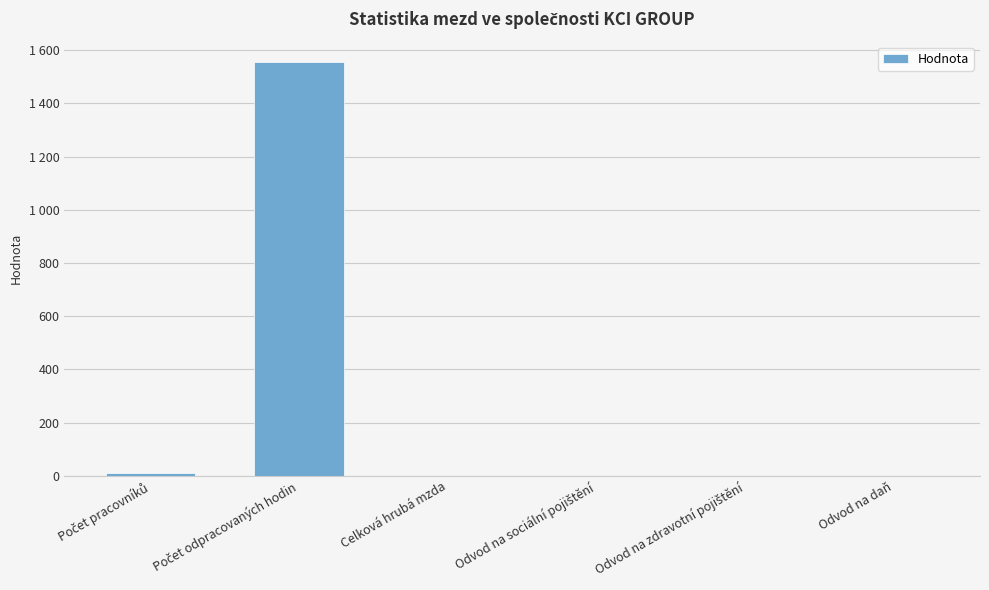

What is the sum of all values?

1565